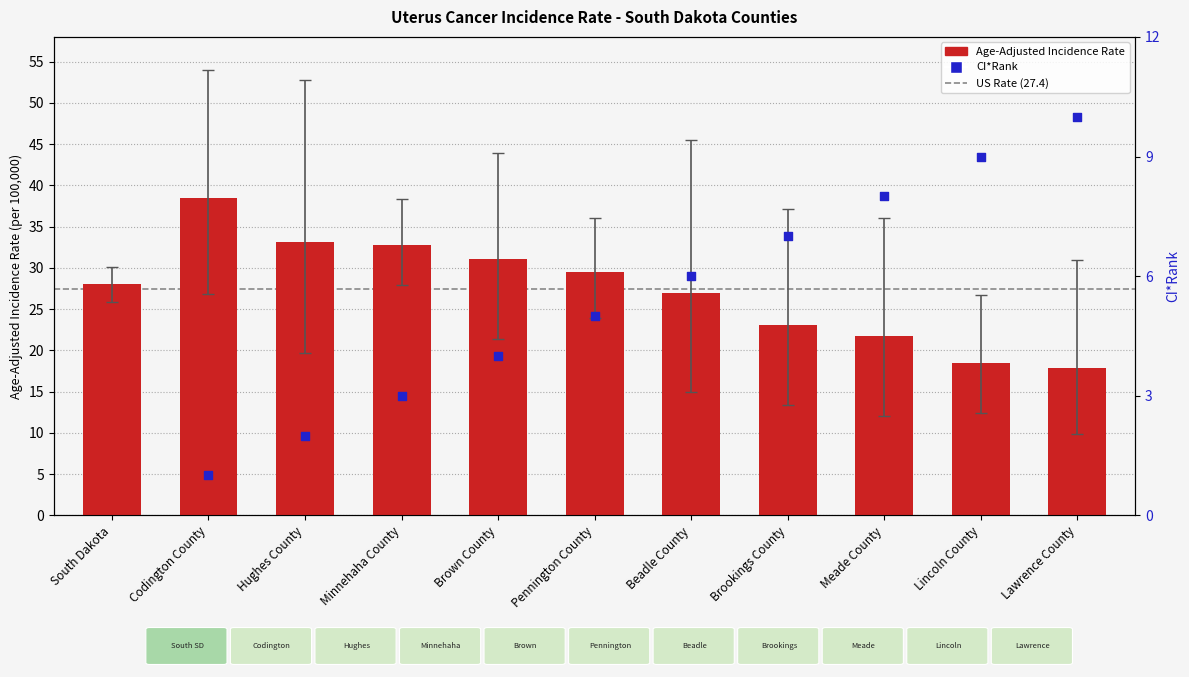

Approximately how many times larger is the value at Codington County compared to Lawrence County?

2.2